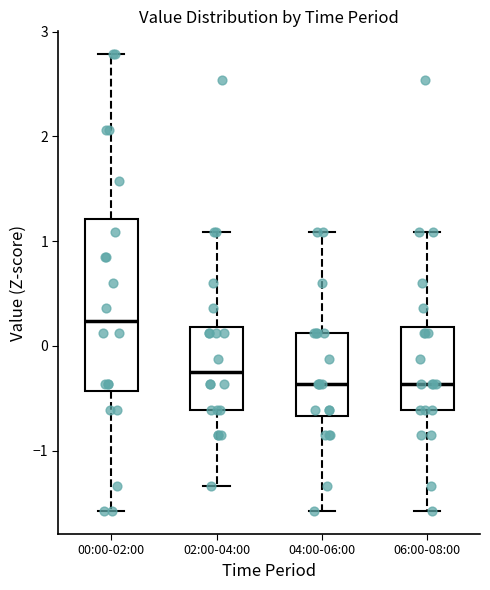

Comparing the boxes themselves (not the whiskers), which one is the tallest?

00:00-02:00